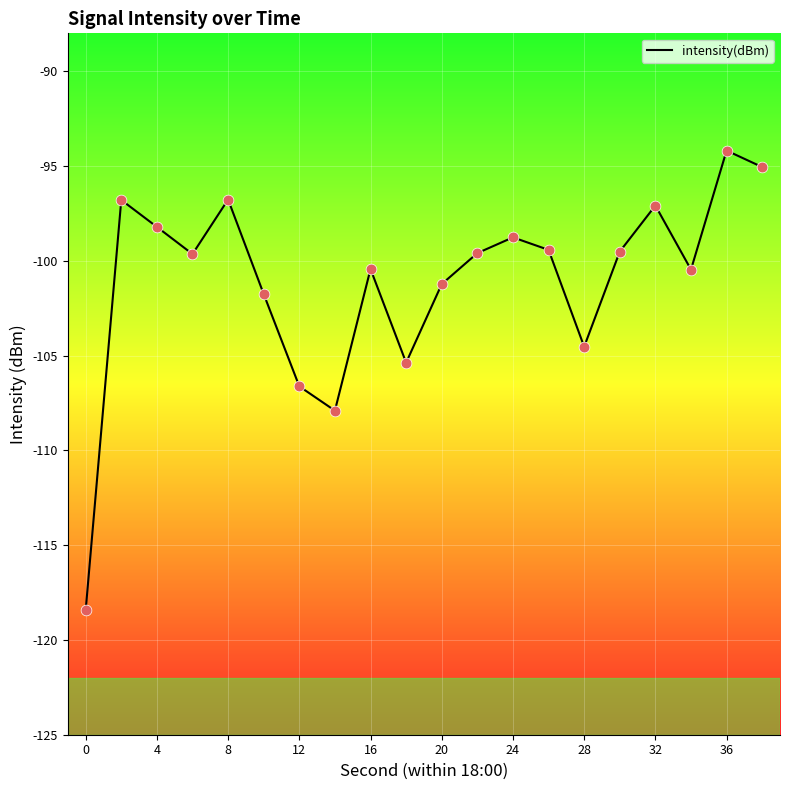

What is the smallest value displayed?

-118.4